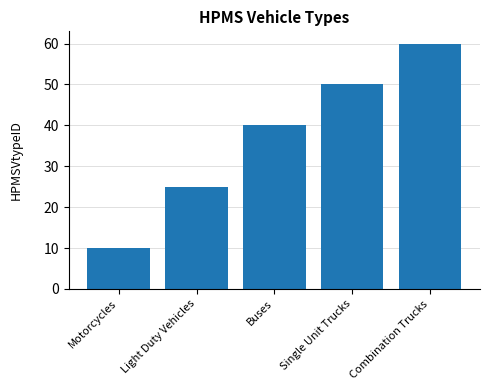

Reading left to right, what are all the values shown in this chart?

Motorcycles=10	Light Duty Vehicles=25	Buses=40	Single Unit Trucks=50	Combination Trucks=60